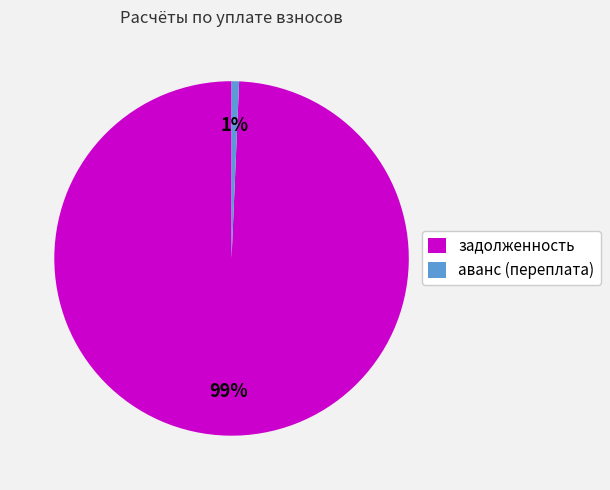

To the nearest percent, what percentage of the pie is задолженность?

99%